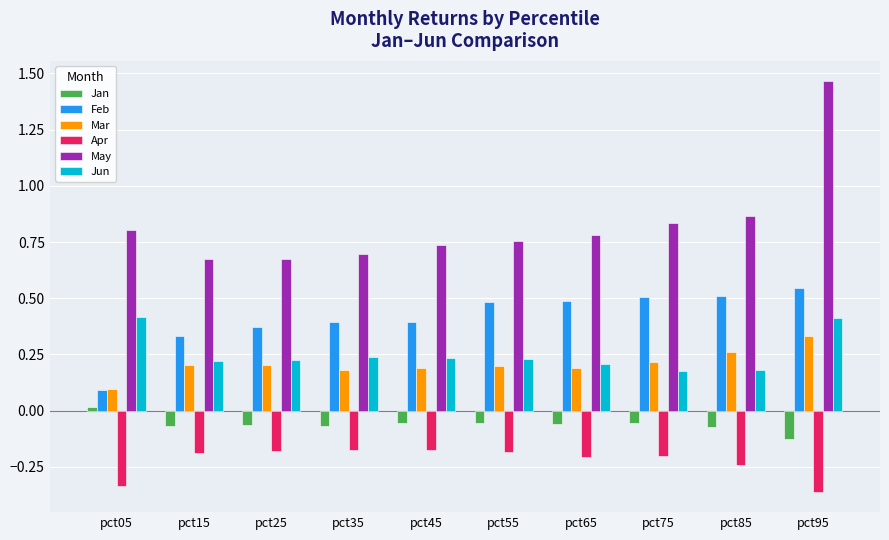

What are all the series names shown in the legend?

Jan, Feb, Mar, Apr, May, Jun